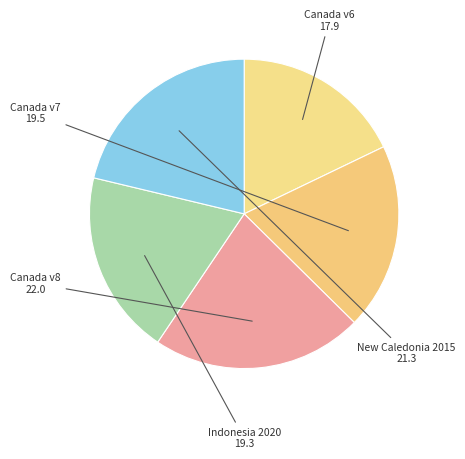

Rank the categories by value from highest to lowest.

Canada velocity grid v8, New Caledonia velocity model 2015, Canada velocity grid v7, Indonesian Deformation Model 2020, Canada velocity grid v6